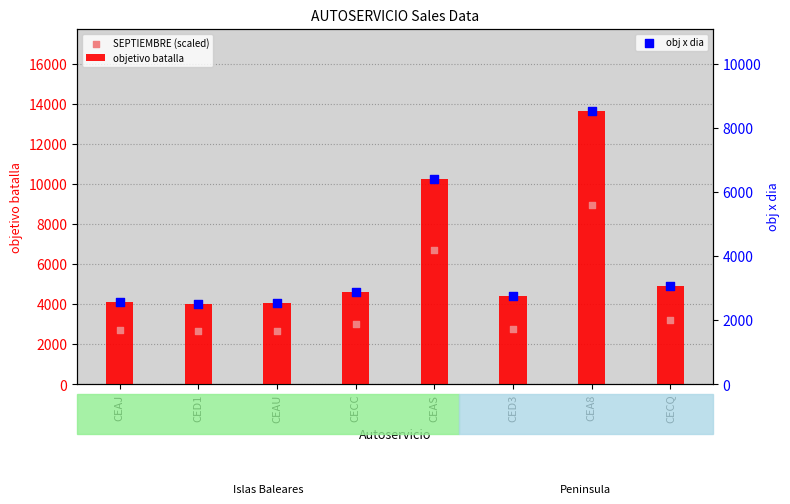

At which category is the sum across all series the highest?

CEA8